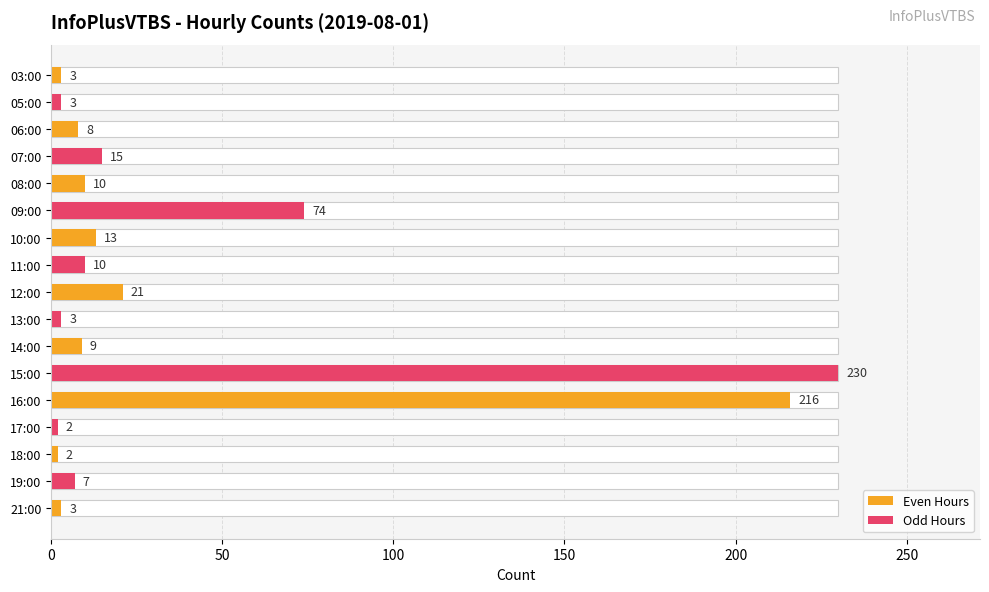

Reading left to right, extract all data points from this chart.

3	3	8	15	10	74	13	10	21	3	9	230	216	2	2	7	3